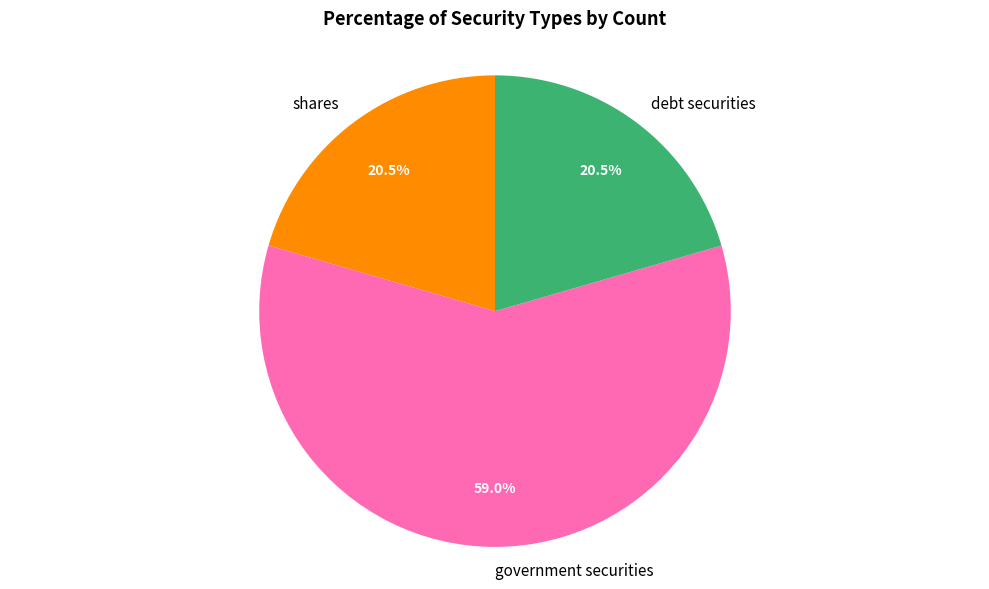

What portion of the pie excludes debt securities?

79.5%